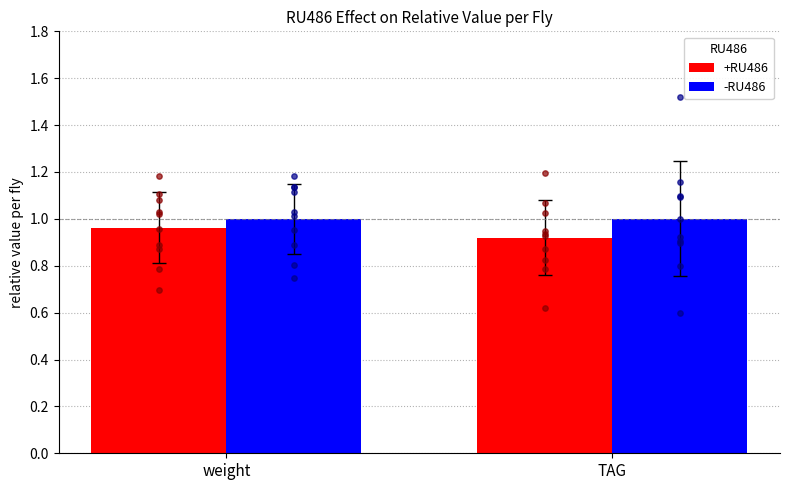

What are all the series names shown in the legend?

+RU486, -RU486